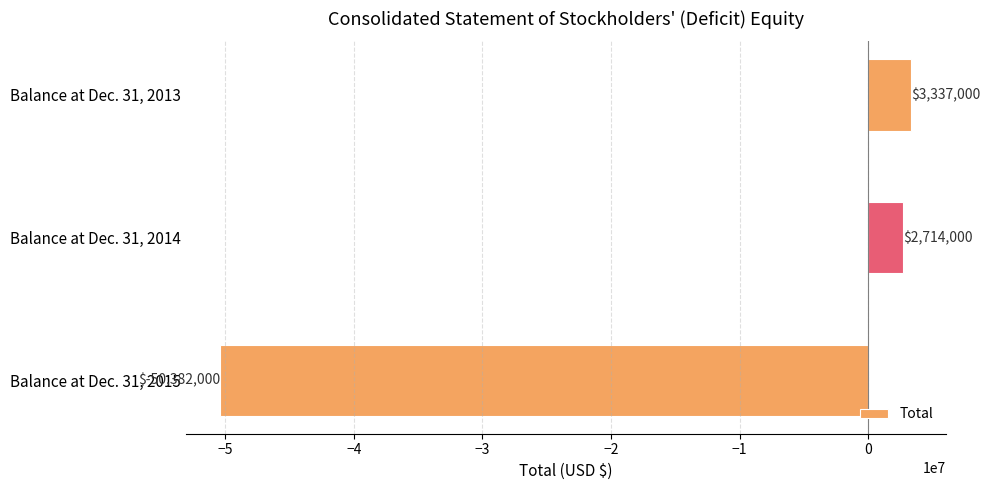

What is the sum of all values?

-44331000